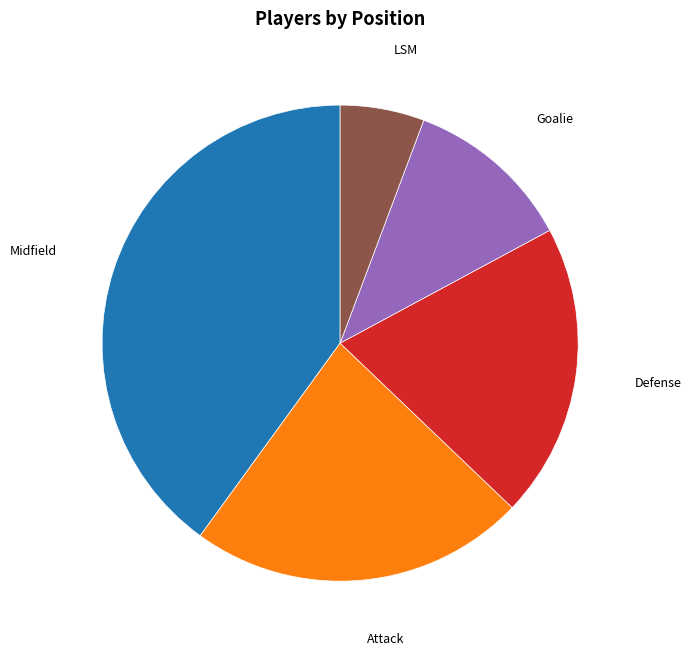

Is there any slice that represents more than half of the pie?

No